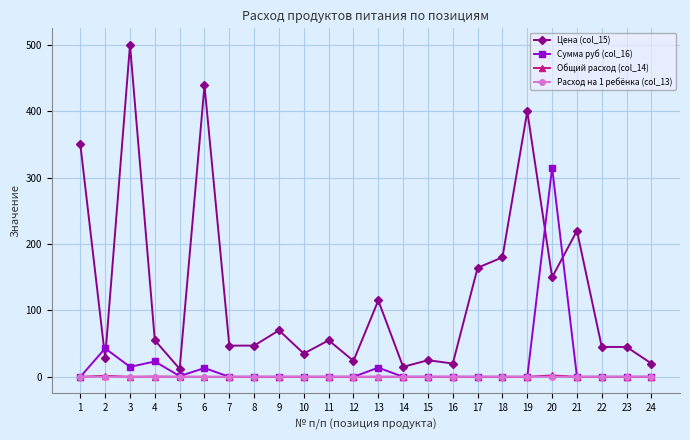

True or false: Цена (col_15) has more than 1 interior local peaks.

True